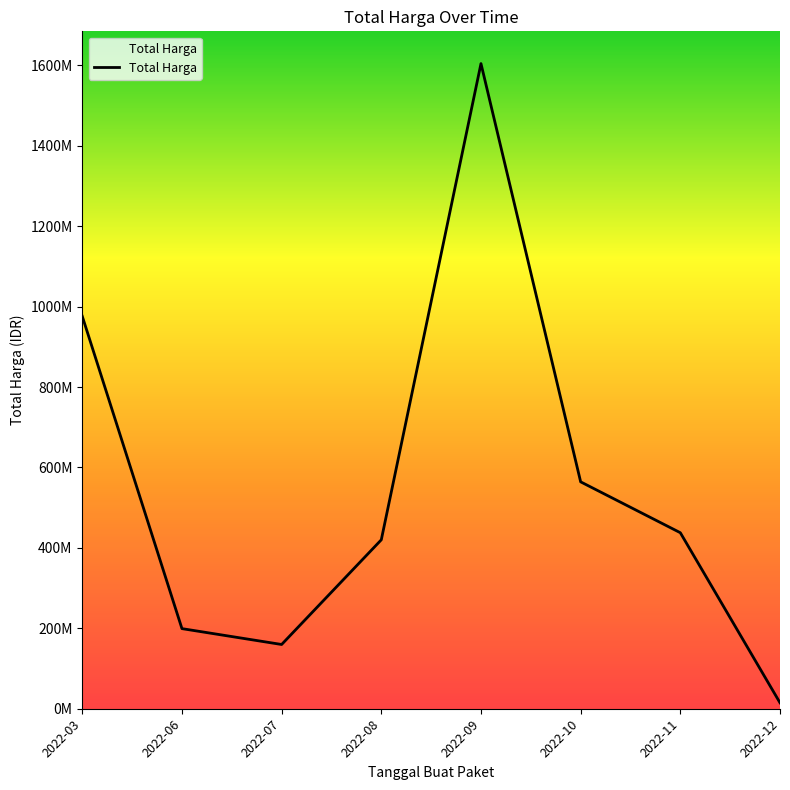

Is this an area chart (filled region under the line)?

No